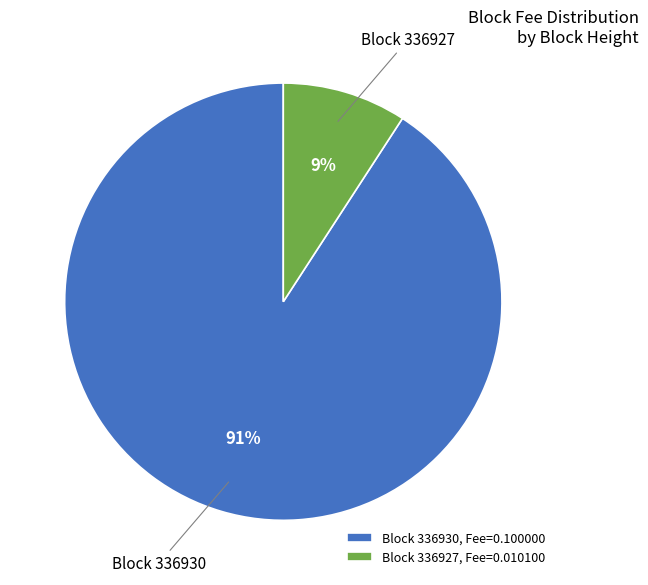

True or false: Block 336930, Fee=0.100000 accounts for 91% of the total.

True